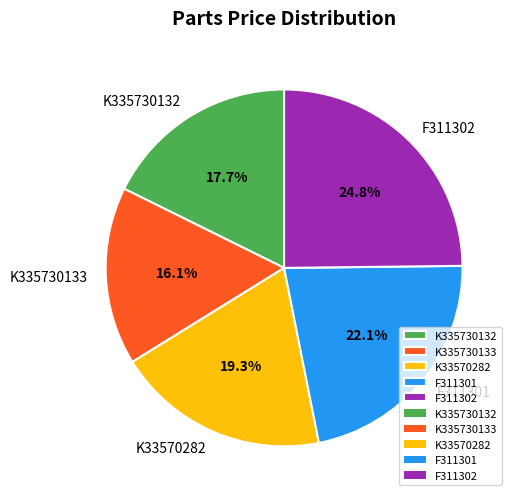

What percentage is NOT represented by F311302?

75.2%